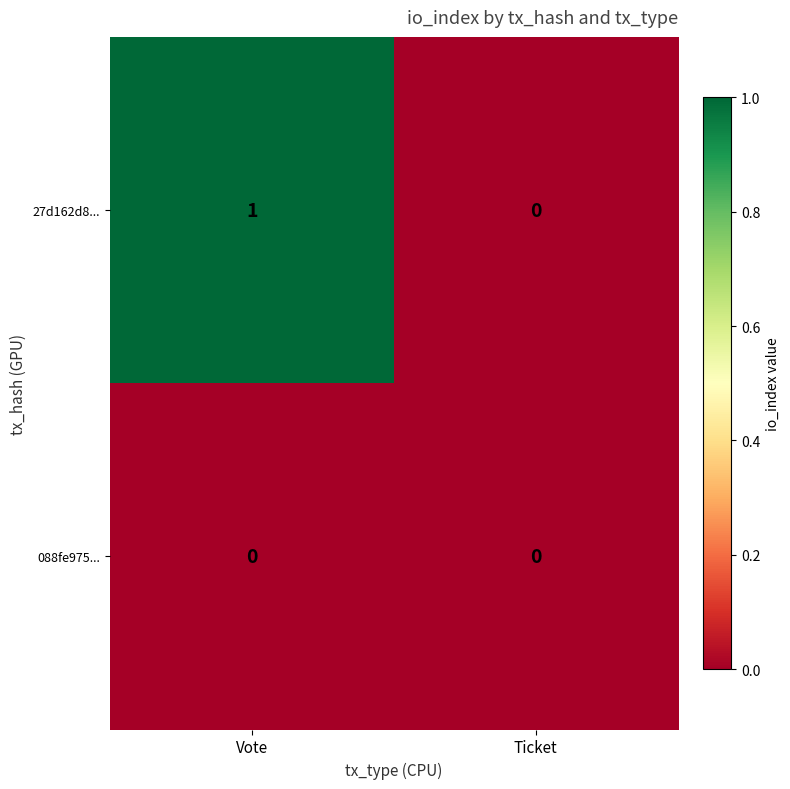

Which series has the largest range (max minus min)?

27d162d8...